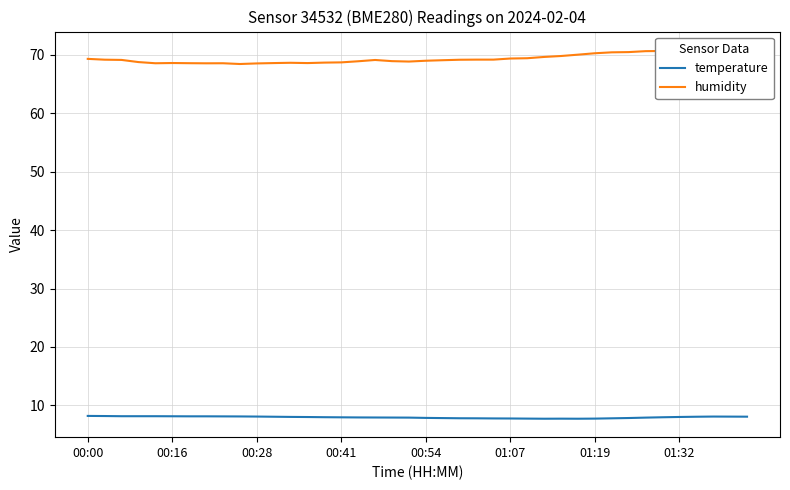

How many data points in humidity are less than 69?

16